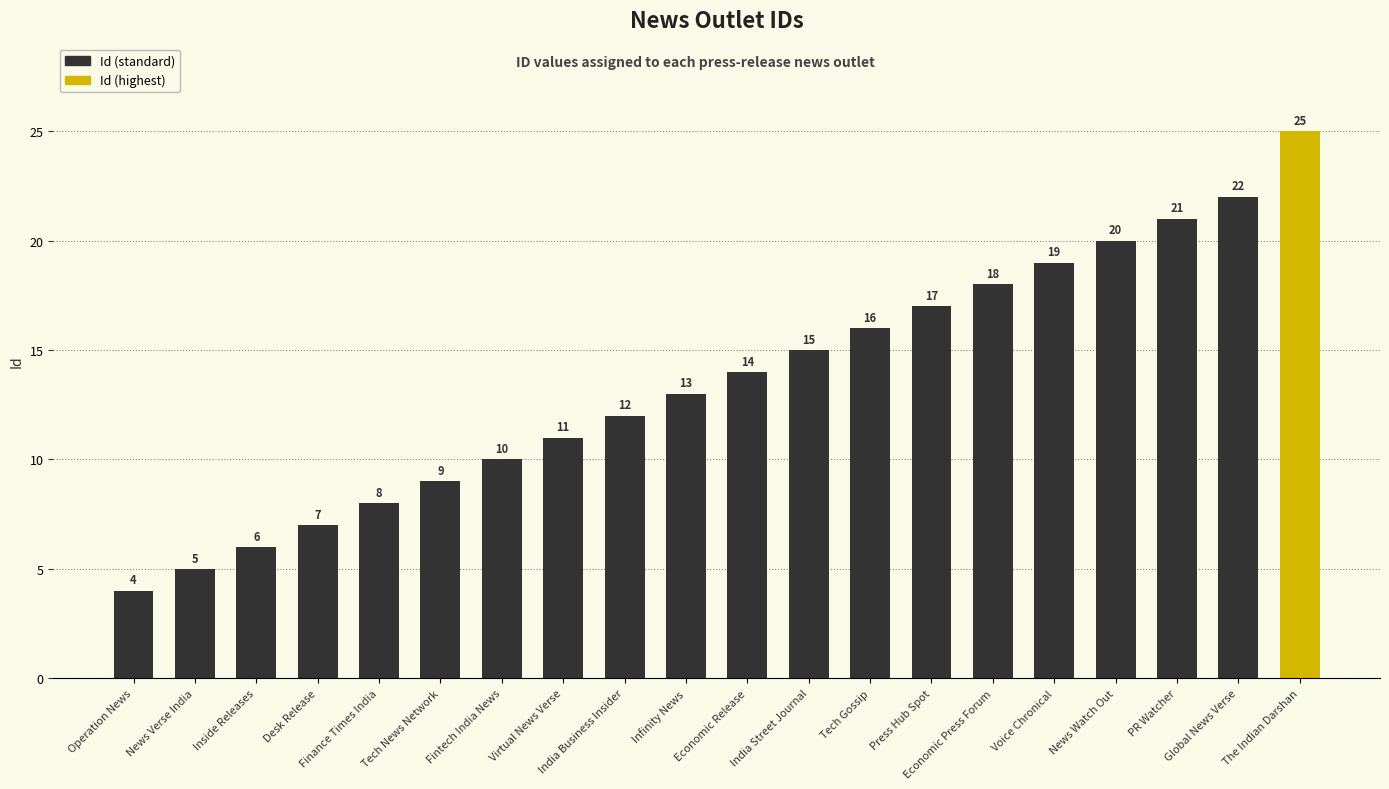

Reading left to right, what are all the values shown in this chart?

4	5	6	7	8	9	10	11	12	13	14	15	16	17	18	19	20	21	22	25